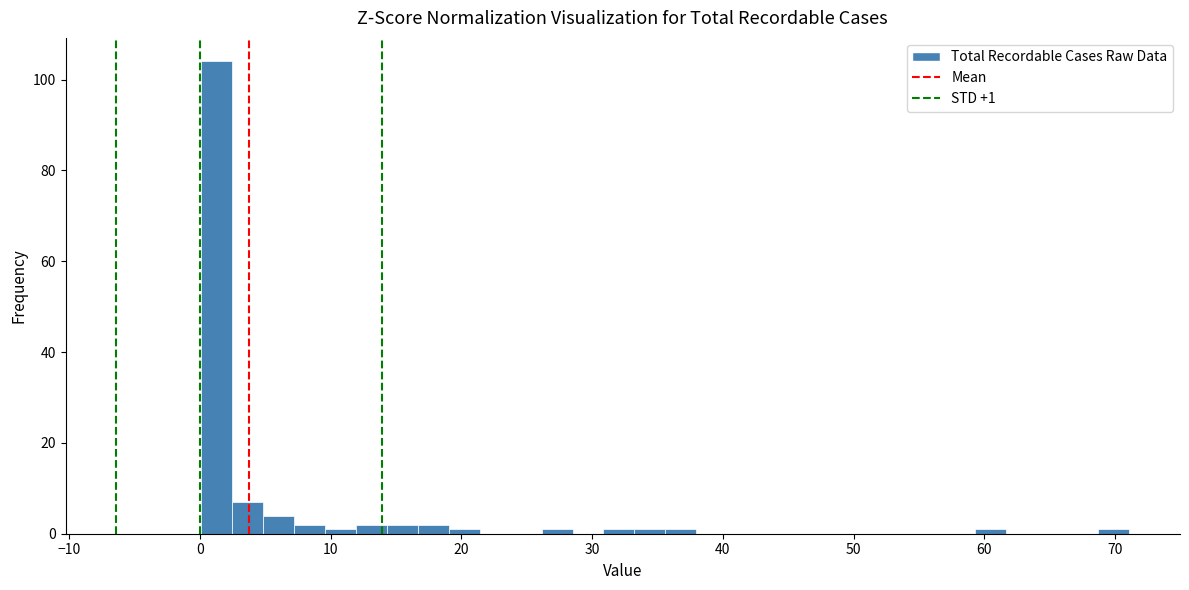

Around what value on the x-axis is the tallest bar? Give the approximate position of its centre, as read against the axis.

1